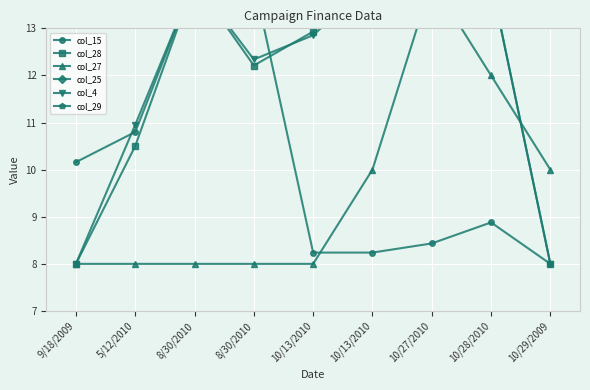

How many interior local valleys does the col_4 series have?

1